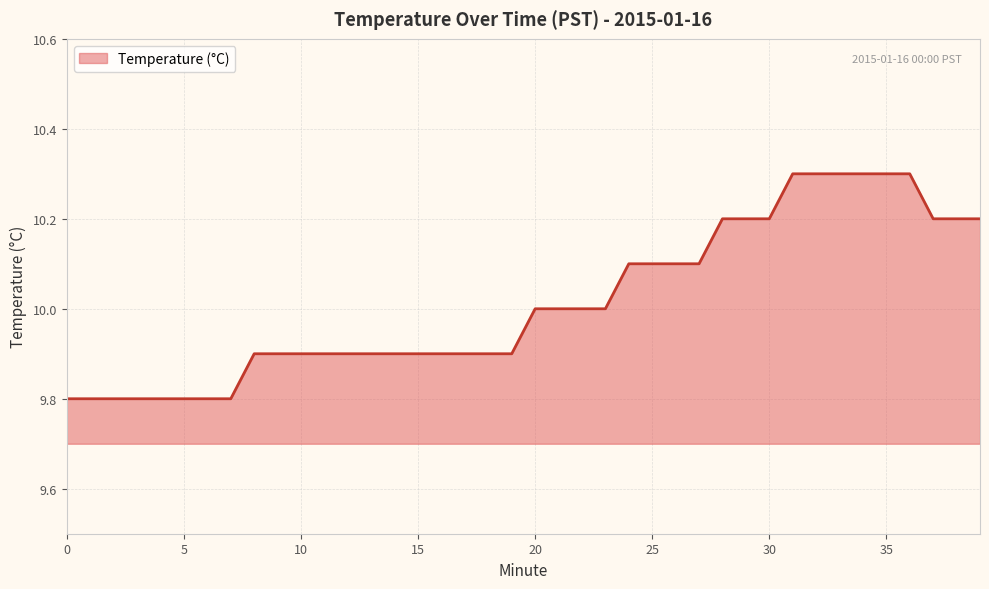

What is the greatest value displayed?

10.3